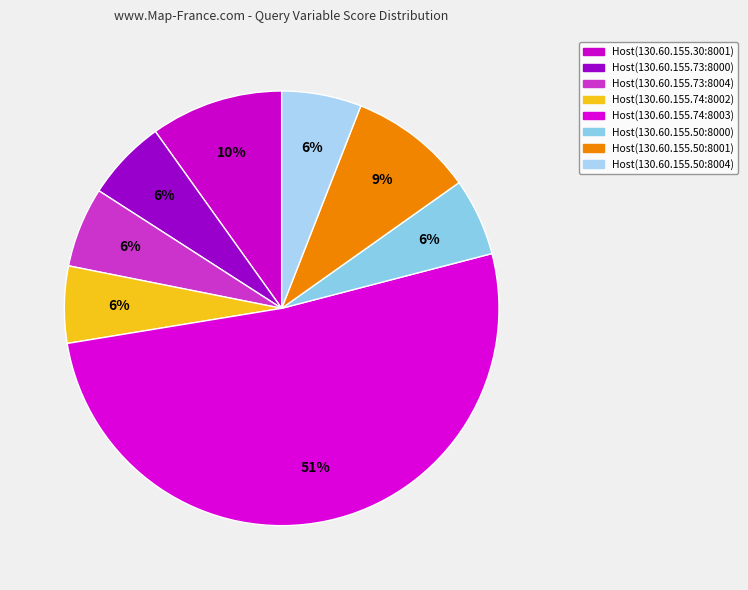

Is it true that Host(130.60.155.73:8004) is 16% of the pie?

False